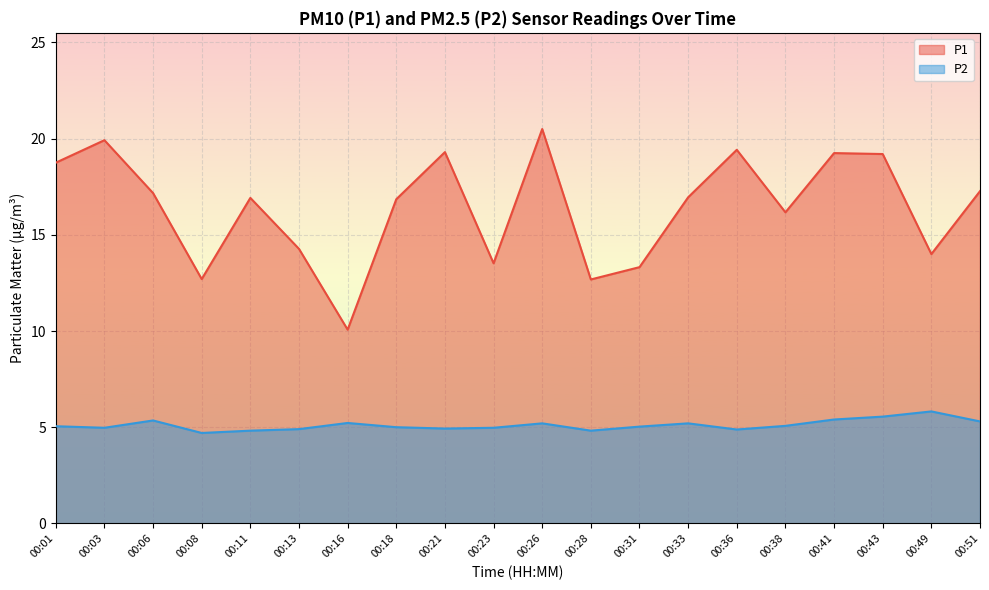

At how many categories does at least one series exceed 19?

6